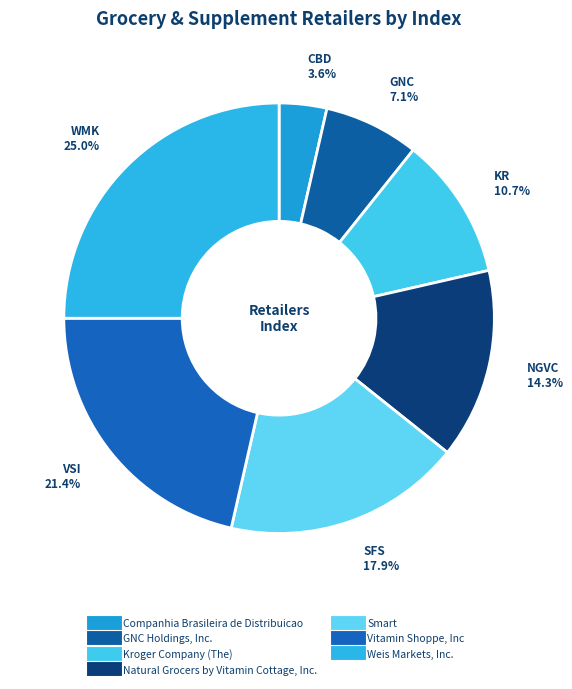

True or false: Companhia Brasileira de Distribuicao accounts for 4% of the total.

True